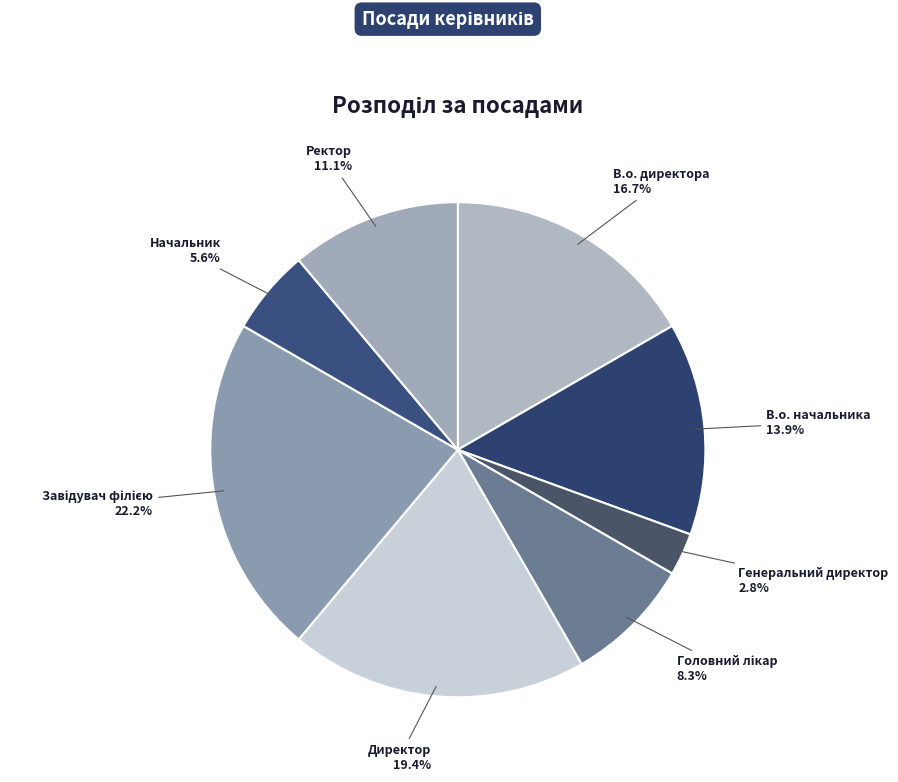

Do Генеральний директор and В.о. начальника together represent more than half of the pie?

No